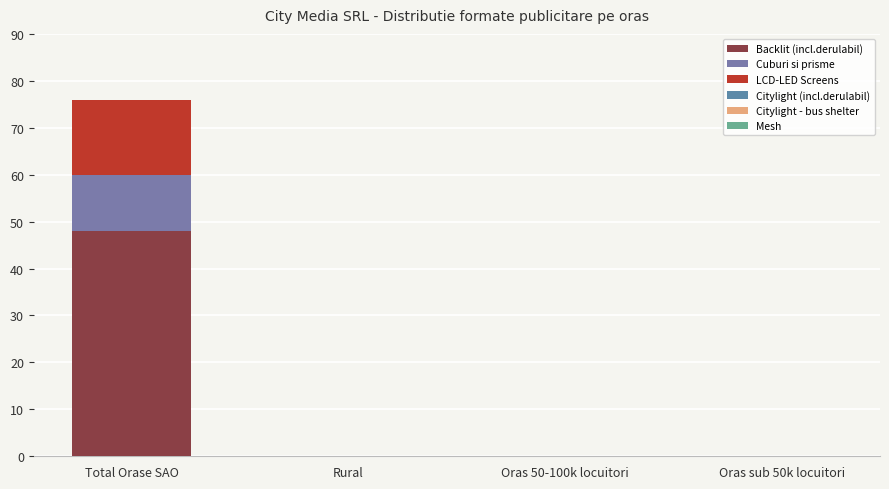

The value of LCD-LED Screens at Oras 50-100k locuitori is 9. True or false?

False